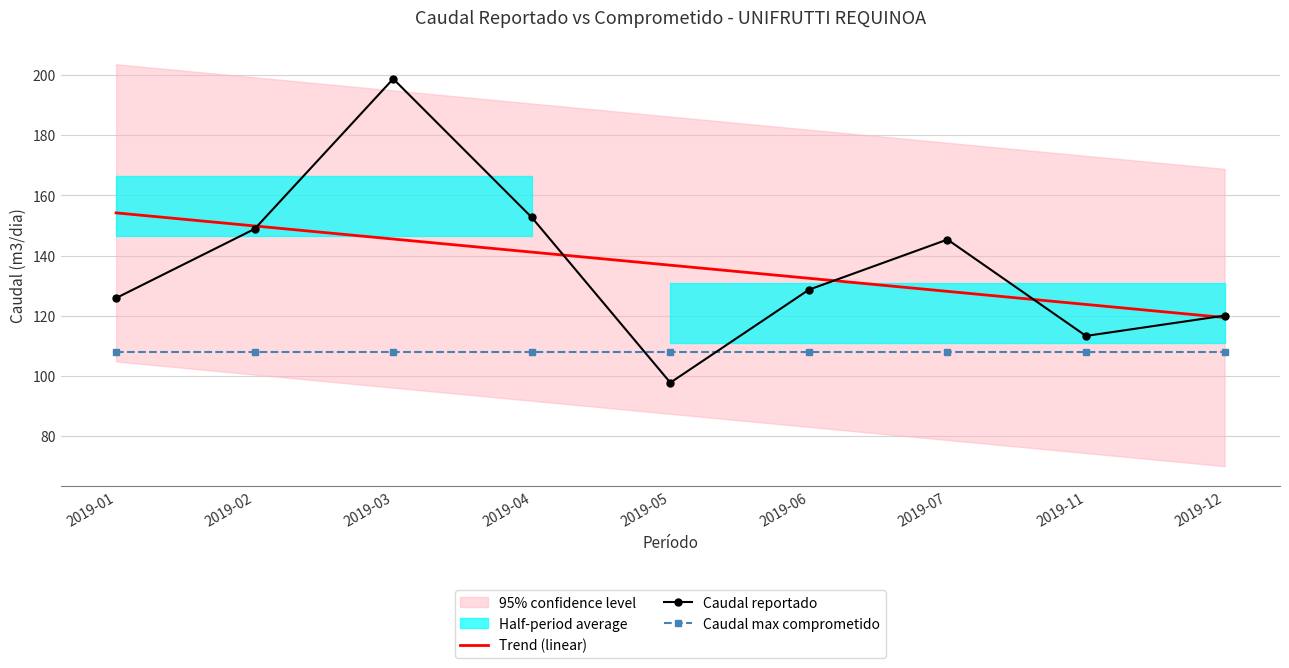

True or false: Caudal max comprometido has a value of 65.0 at 2019-04.

False